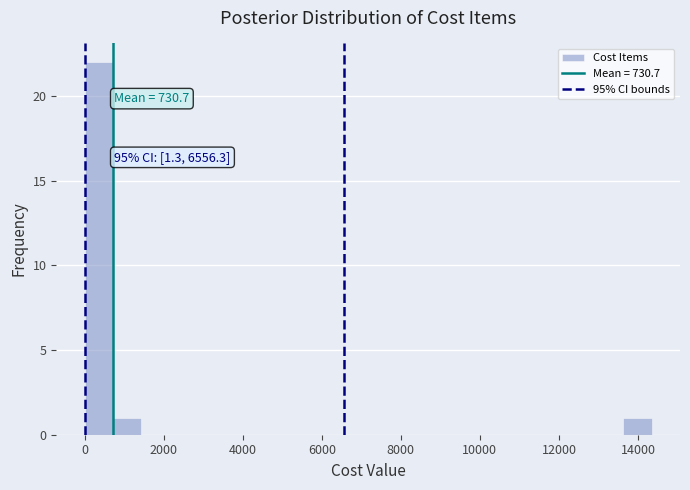

Read against the x-axis, roughly where is the centre of the tallest bar?

400